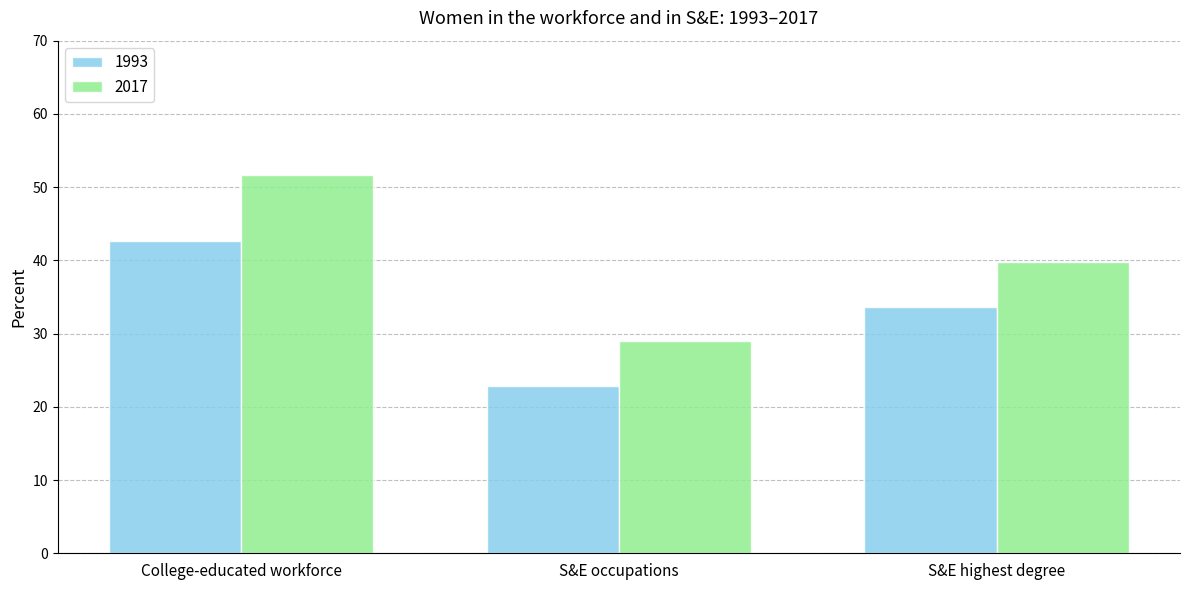

How many bars are there in each group?

2